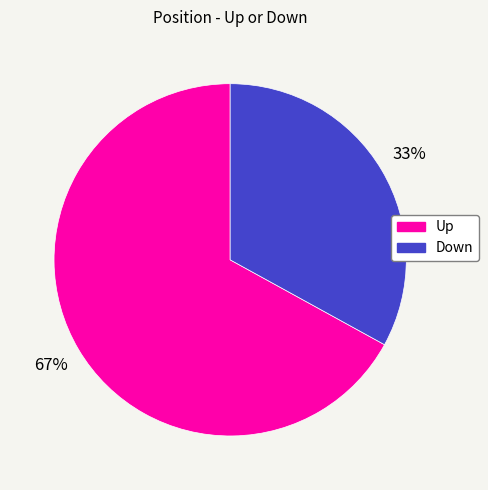

How many slices are in this pie chart?

2